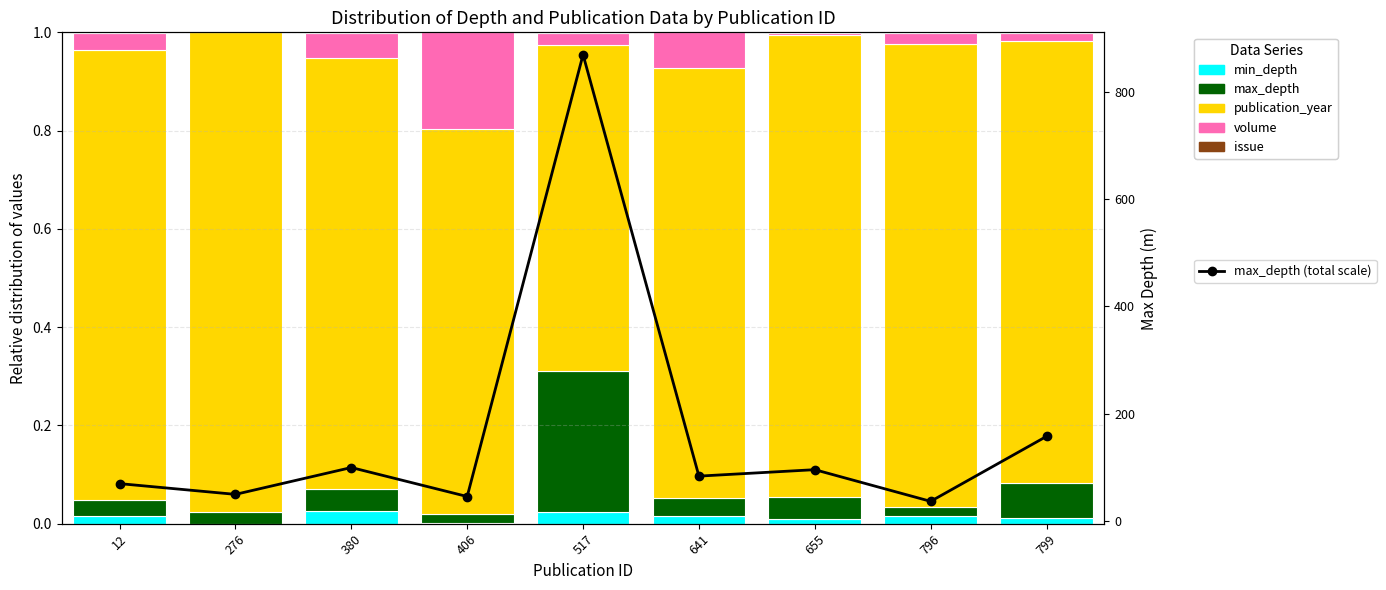

How many groups of bars are there?

9